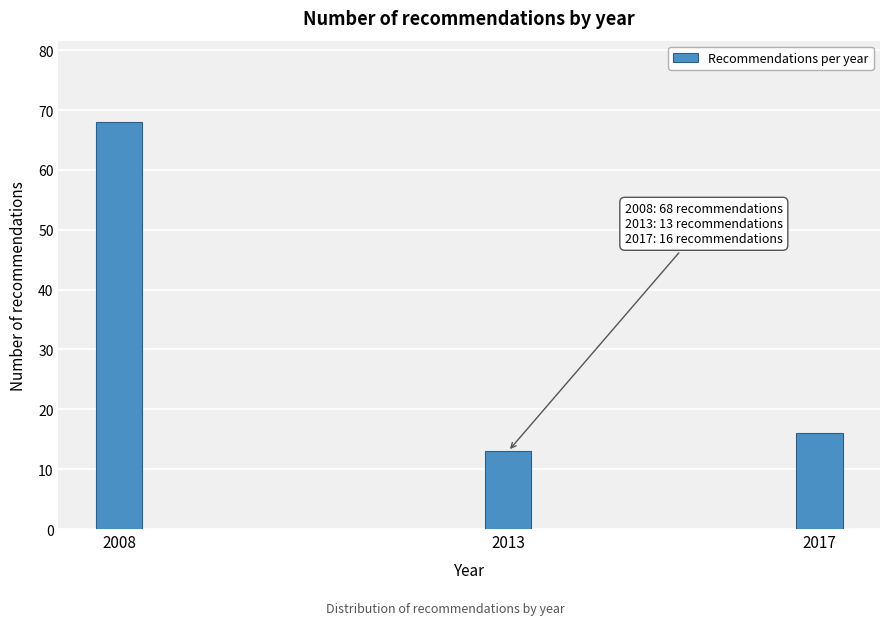

Reading left to right, what are all the values shown in this chart?

2008=68	2013=13	2017=16